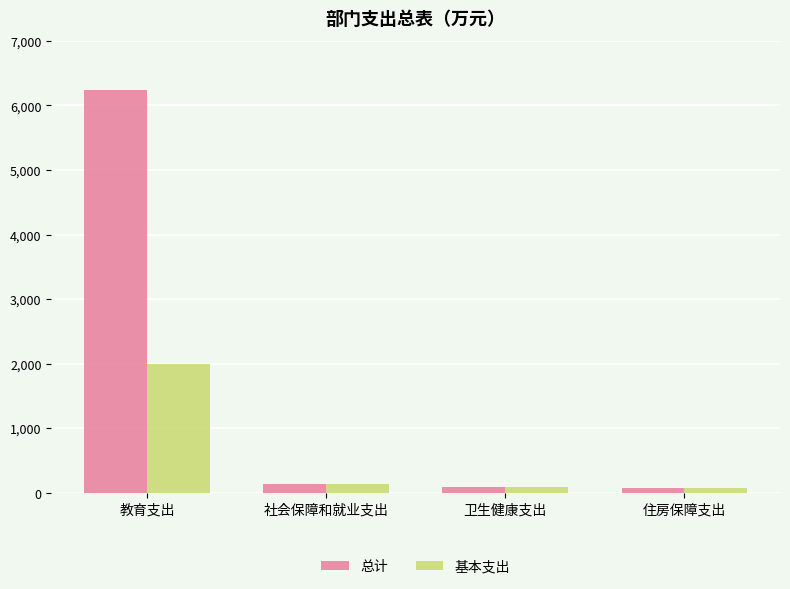

What is the total value across all series at 社会保障和就业支出?

256.2